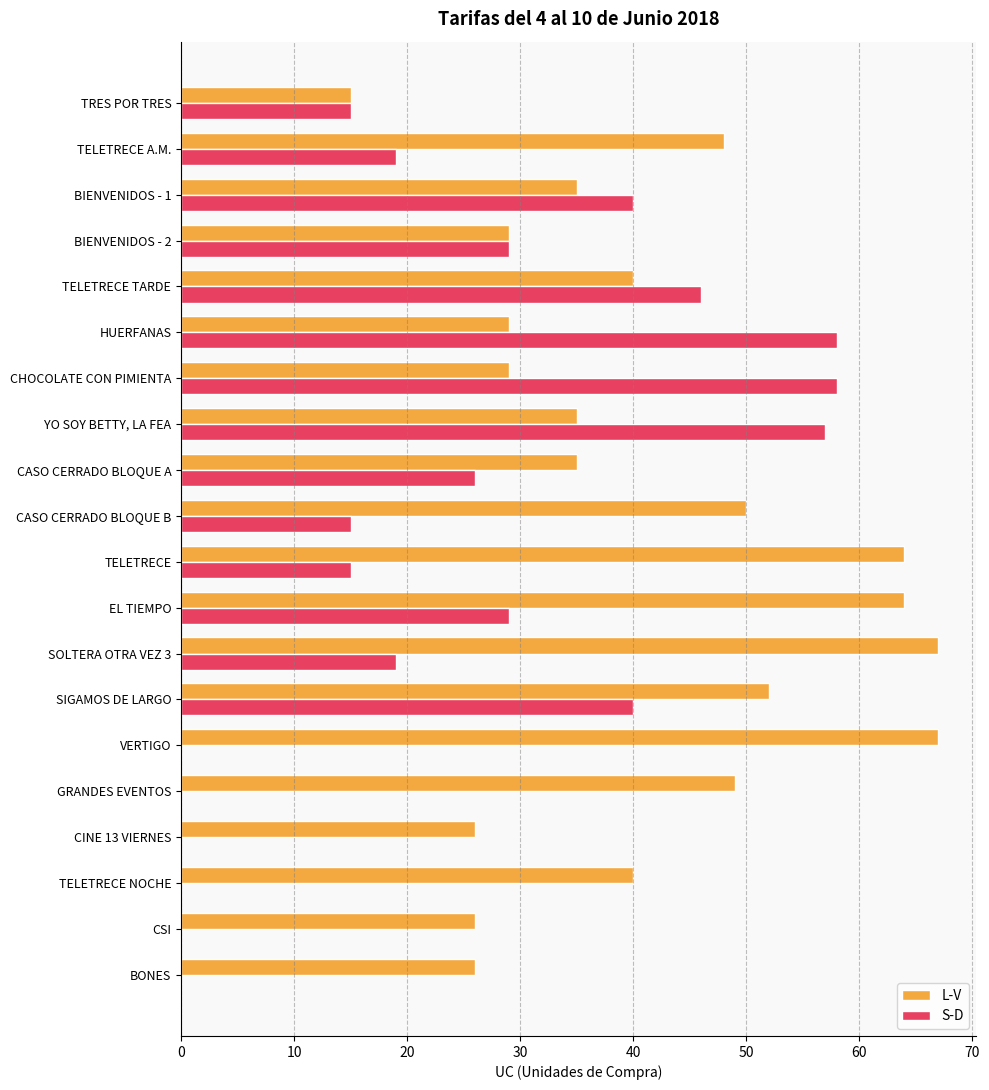

What is the greatest value displayed?

67